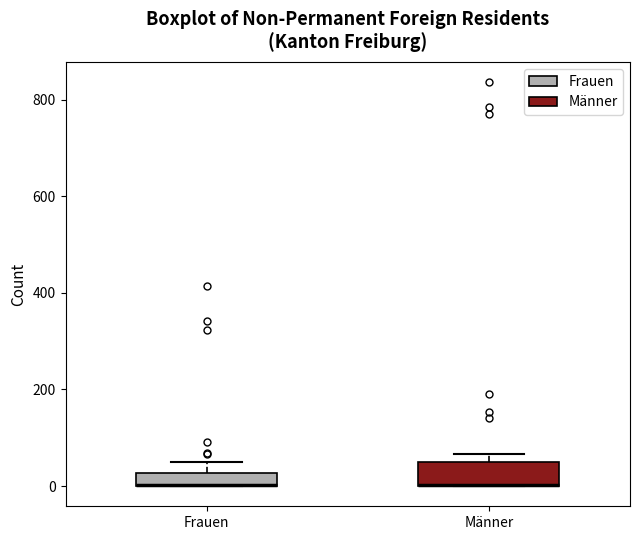

Comparing the boxes themselves (not the whiskers), which one is the tallest?

Männer